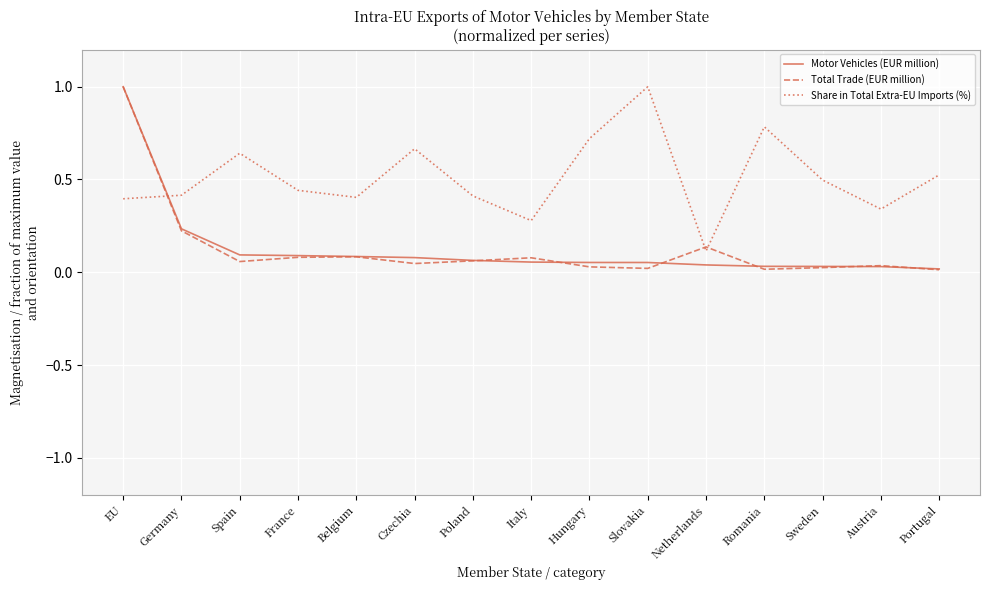

Which series changed the most between France and Romania?

Share in Total Extra-EU Imports (%)